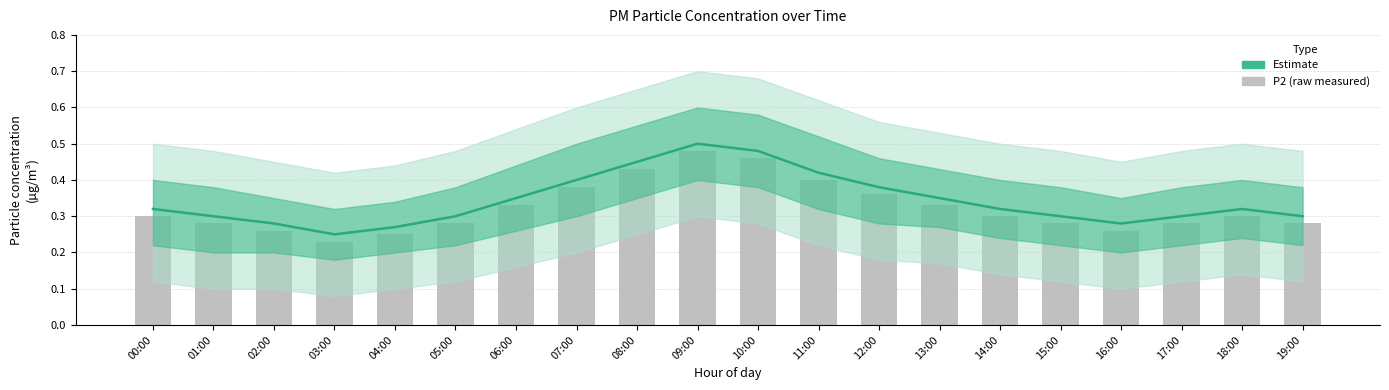

What is the value of the P1 (Estimate) bar at the 20th from the left?

0.3